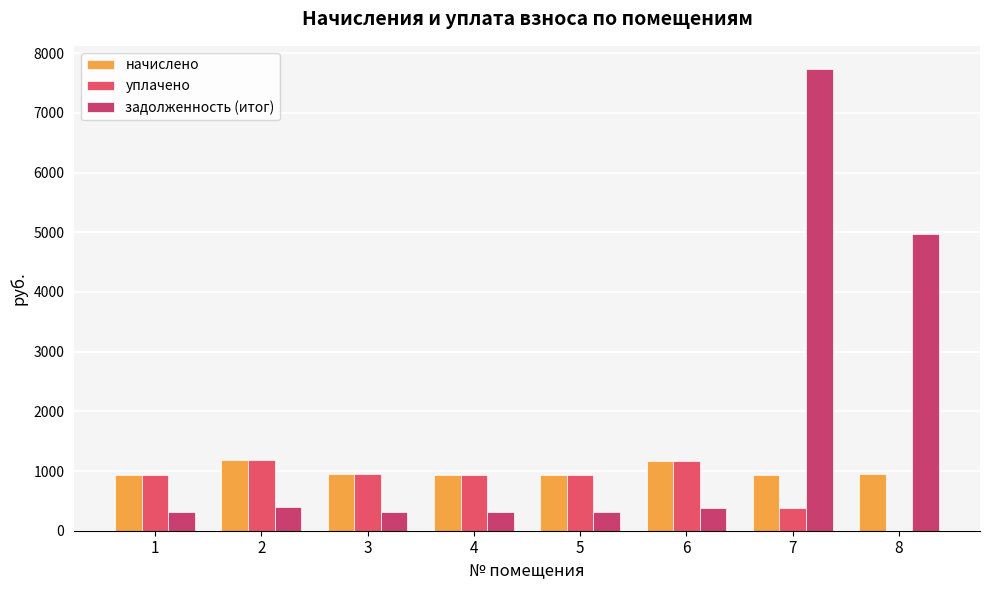

Count the number of categories in the chart.

8